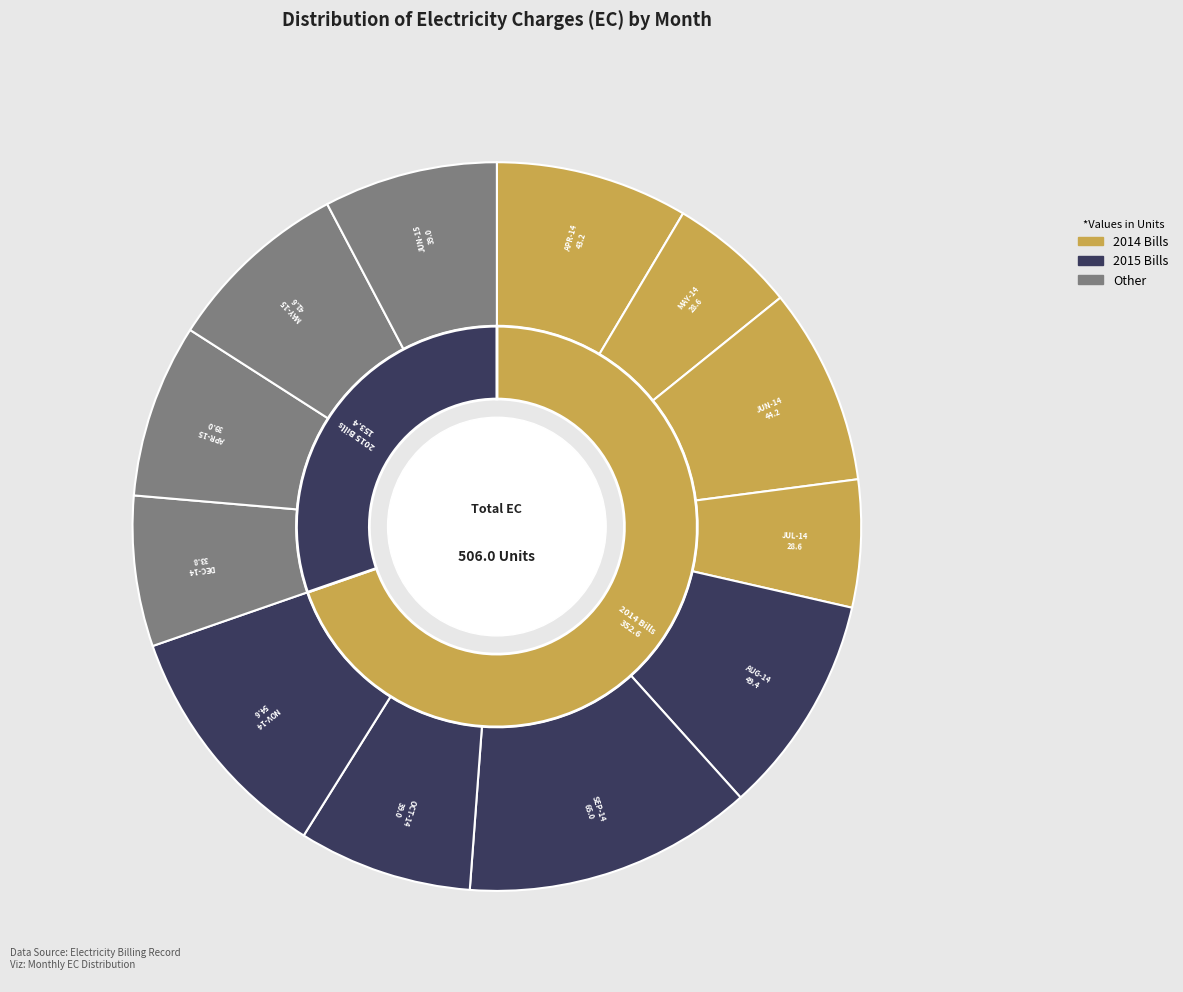

What percentage is the APR-15 slice, to the nearest percent?

8%